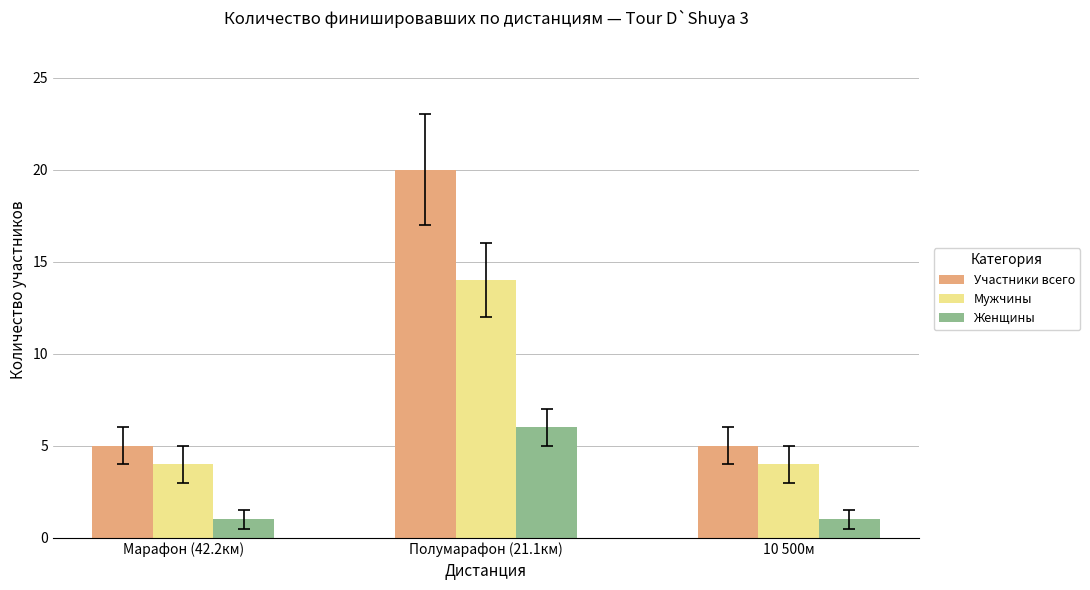

Is the value of Женщины at 10 500м greater than the value of Участники всего at 10 500м?

No